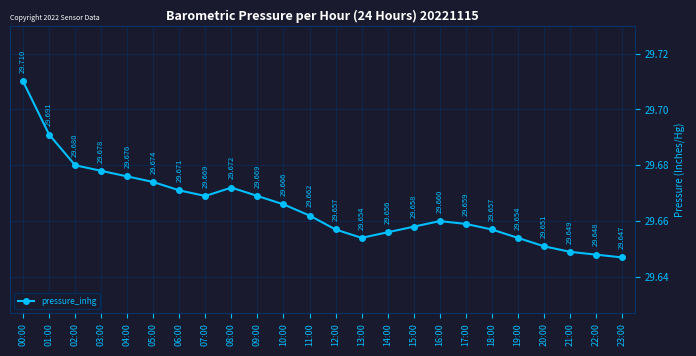

How many categories are shown in the chart?

24